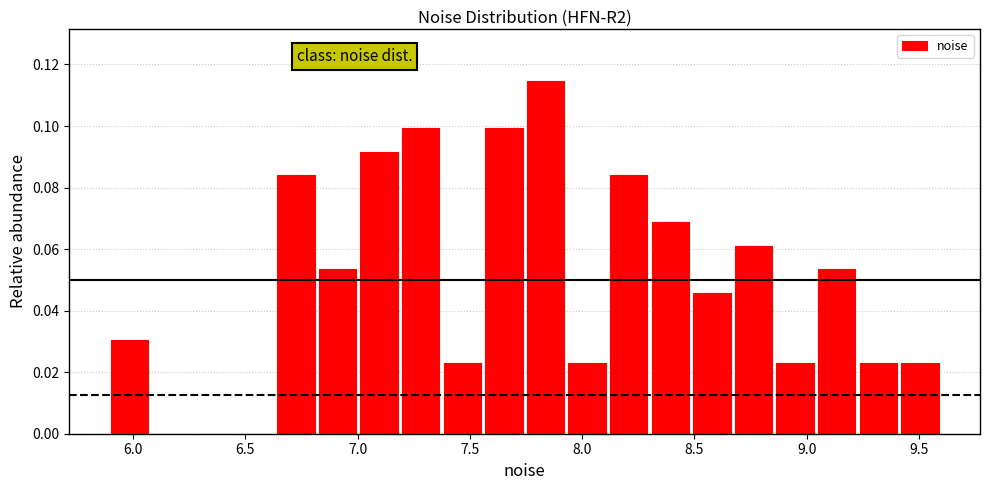

Around what value on the x-axis is the tallest bar? Give the approximate position of its centre, as read against the axis.

7.85